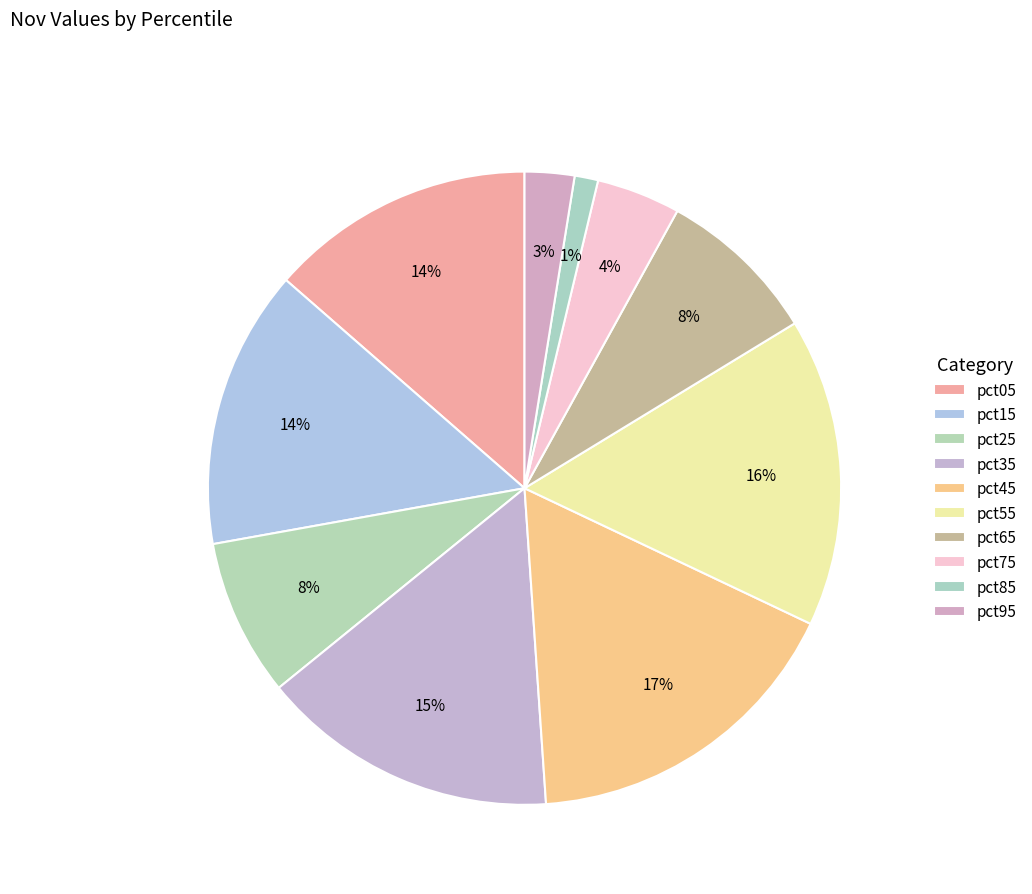

Which slice is the largest?

pct45